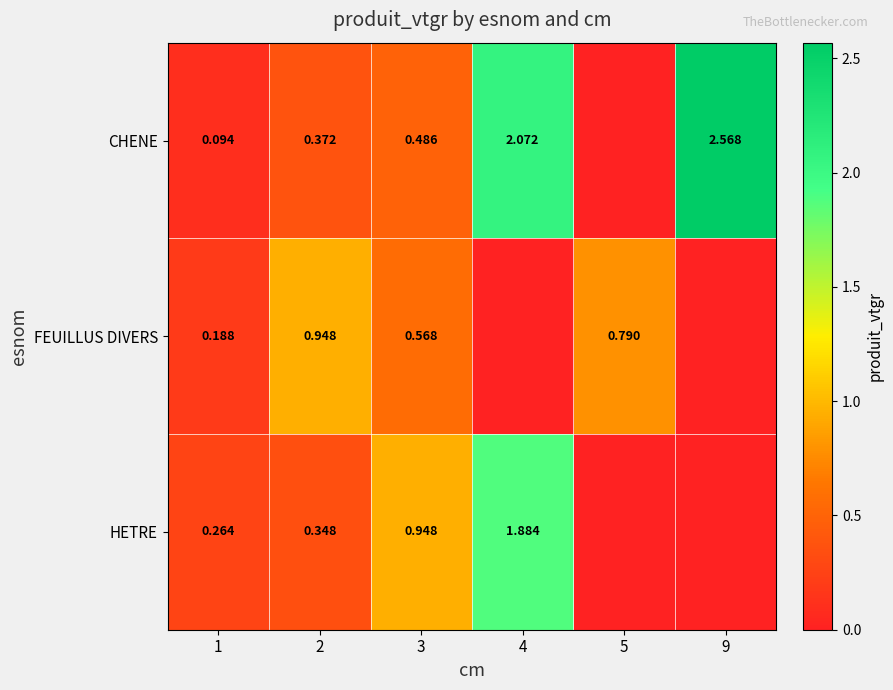

Which series changed the most between 1 and 2?

FEUILLUS DIVERS